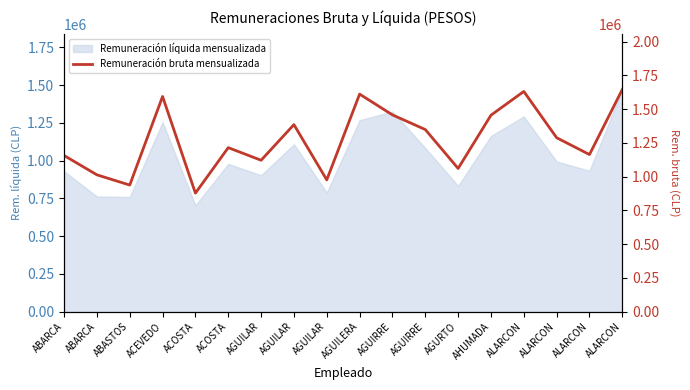

What is the sum of the values at ALARCON and ABARCA?

2444393